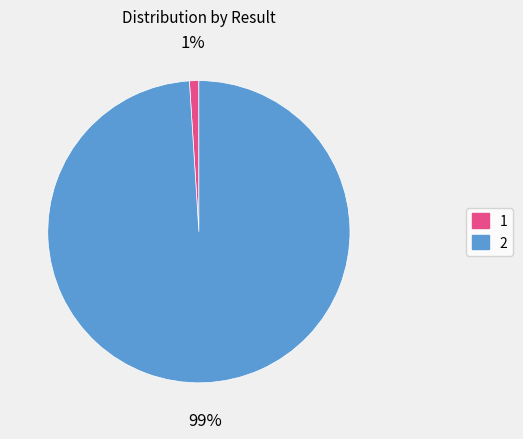

Rank the categories by value from lowest to highest.

1, 2